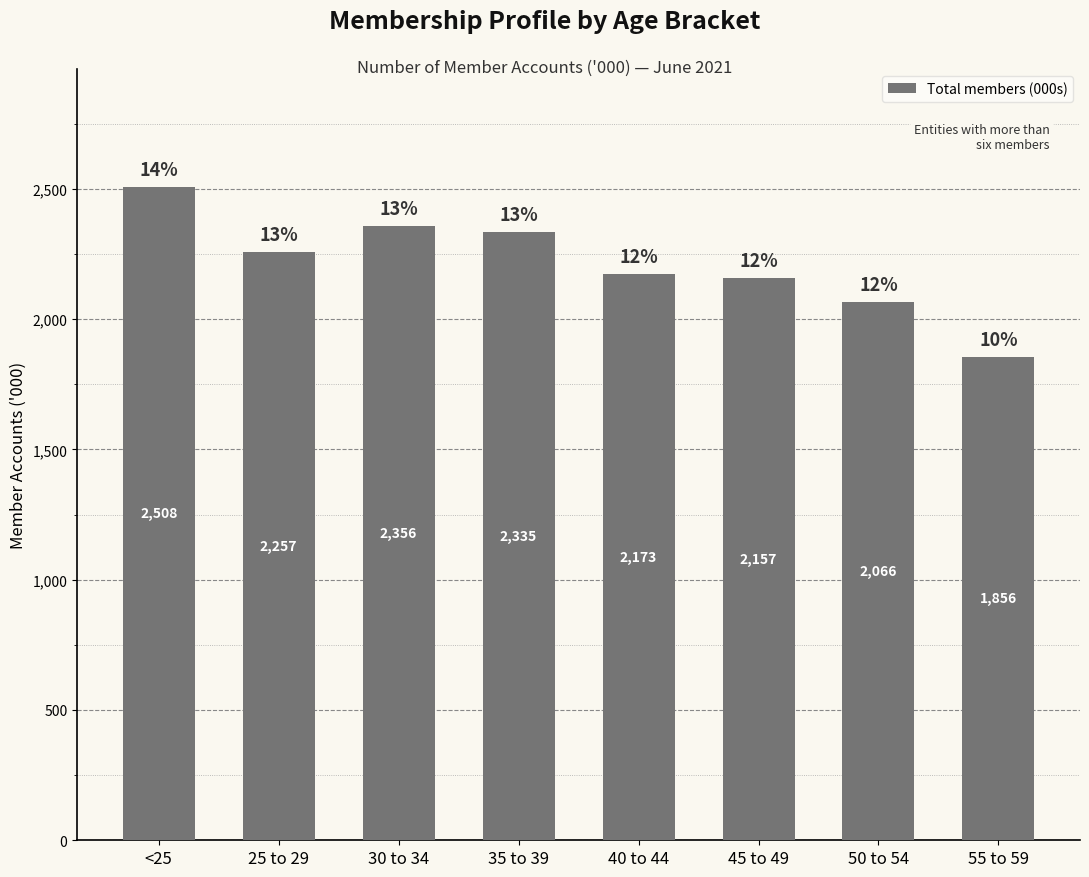

What is the change in value from 30 to 34 to 55 to 59?

-500